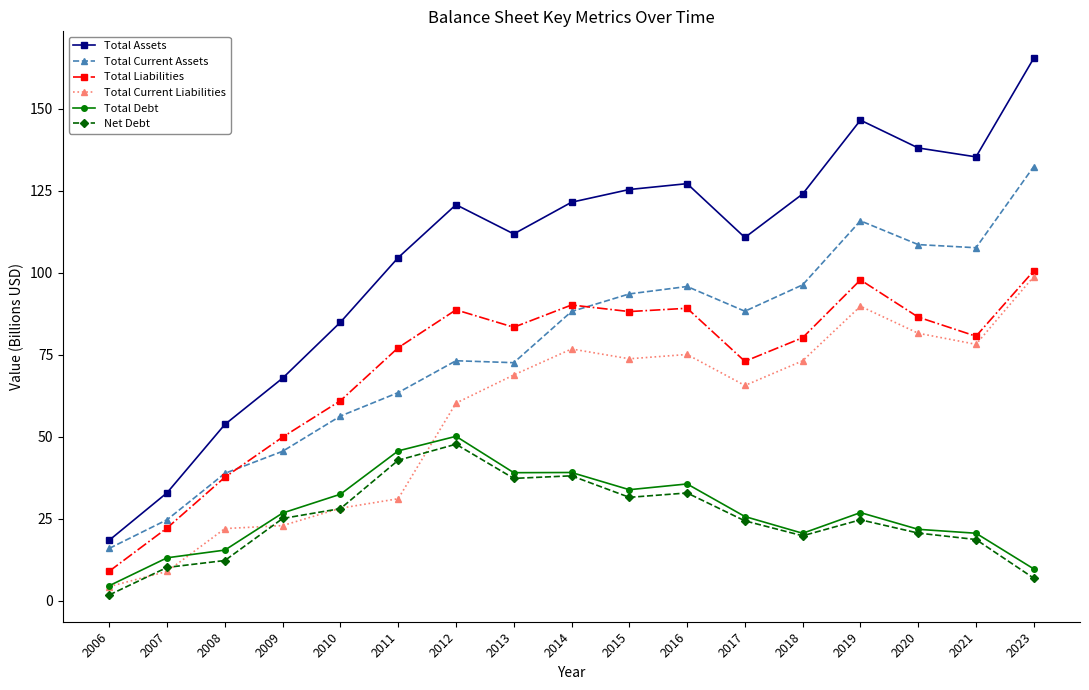

What is the minimum value for Total Current Assets?

16.0